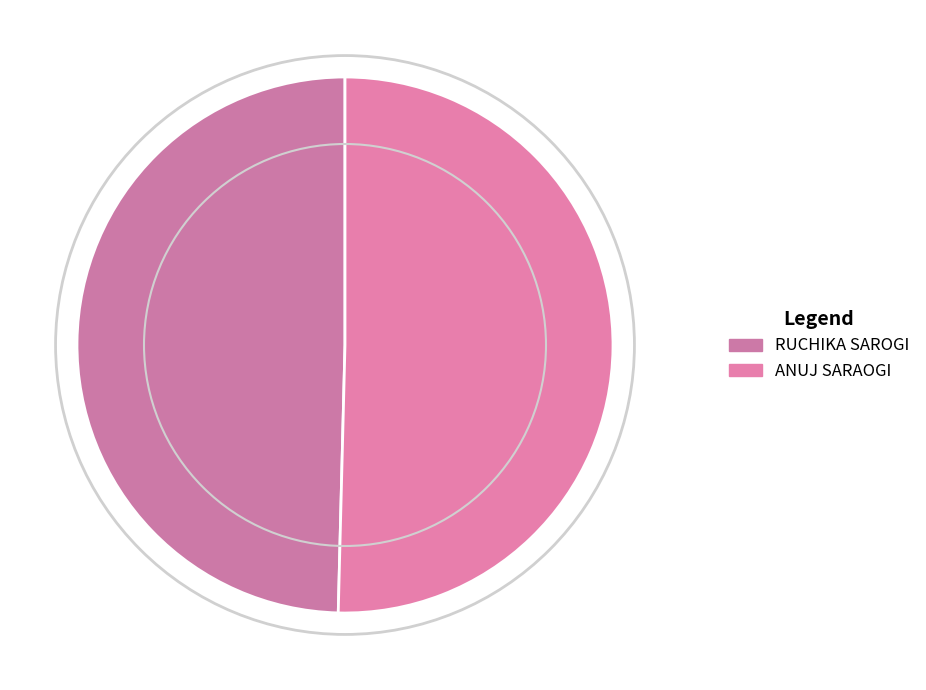

How many slices are in this pie chart?

2